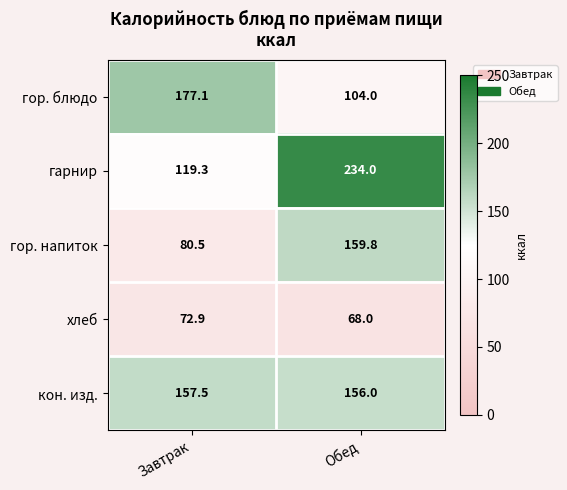

What is the minimum value for гор. блюдо?

104.0